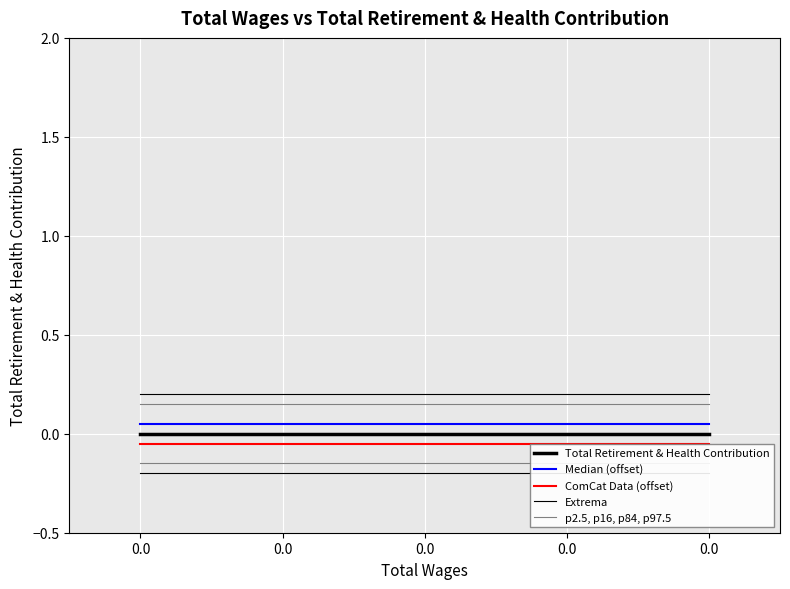

How many lines are shown in the chart?

5